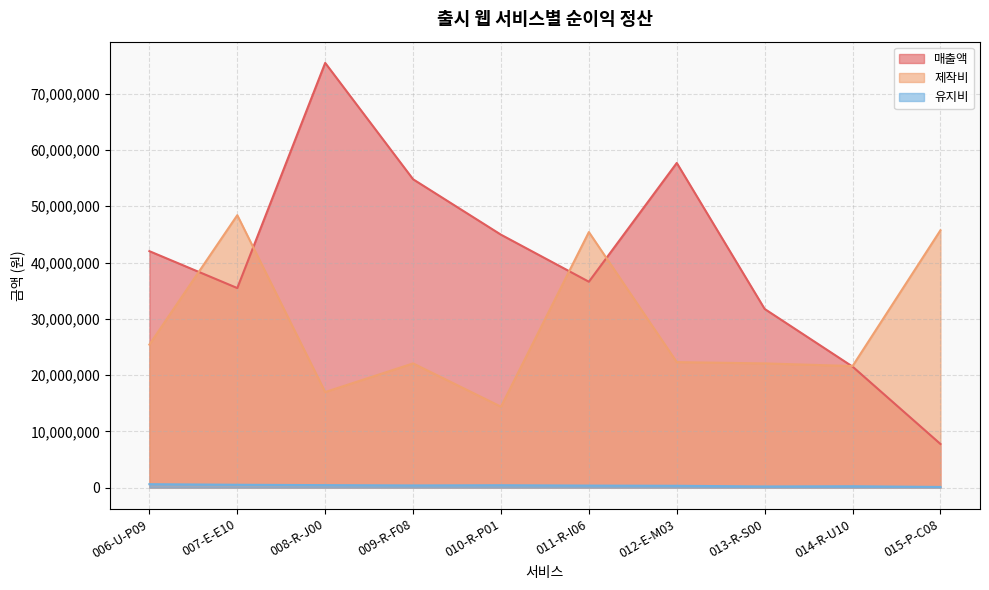

Where is 제작비 nearest to the value 31395000?

006-U-P09